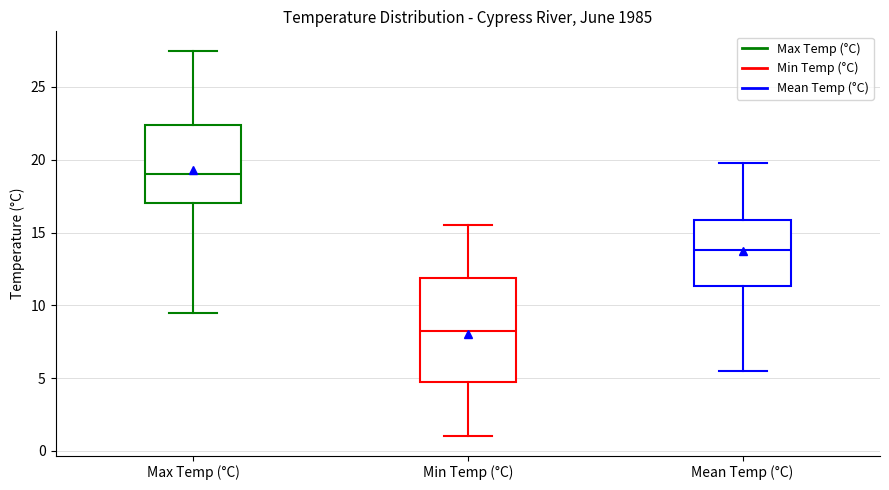

Comparing the boxes themselves (not the whiskers), which one is the tallest?

Min Temp (°C)